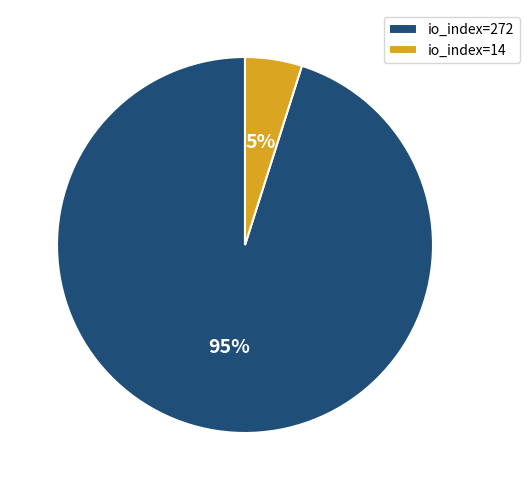

To the nearest percent, what is the difference between the largest and smallest slice percentages?

90%